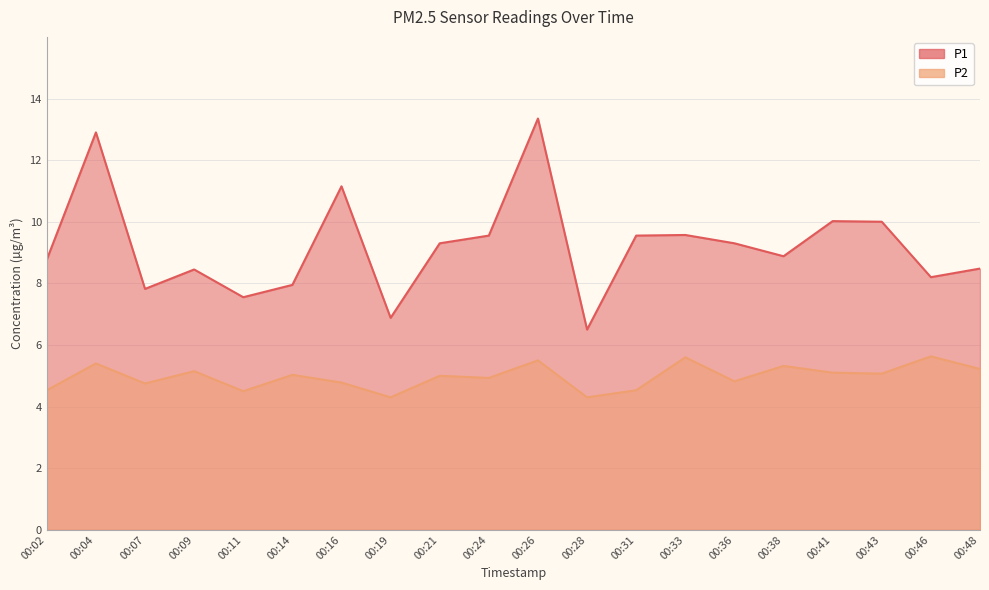

How many distinct data groups are displayed?

2